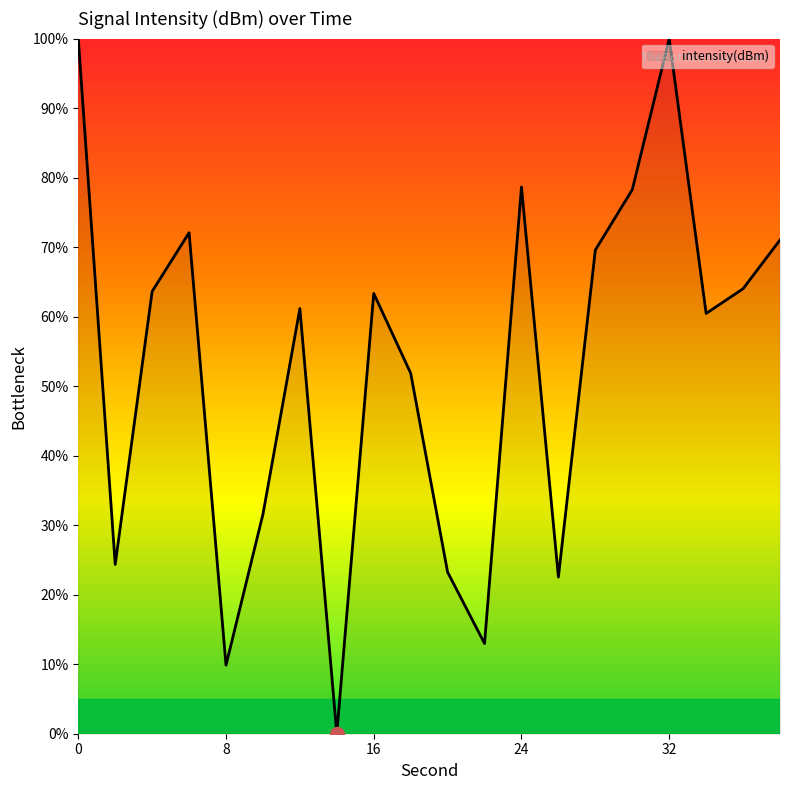

What is the difference between the maximum and second lowest values?

90.1